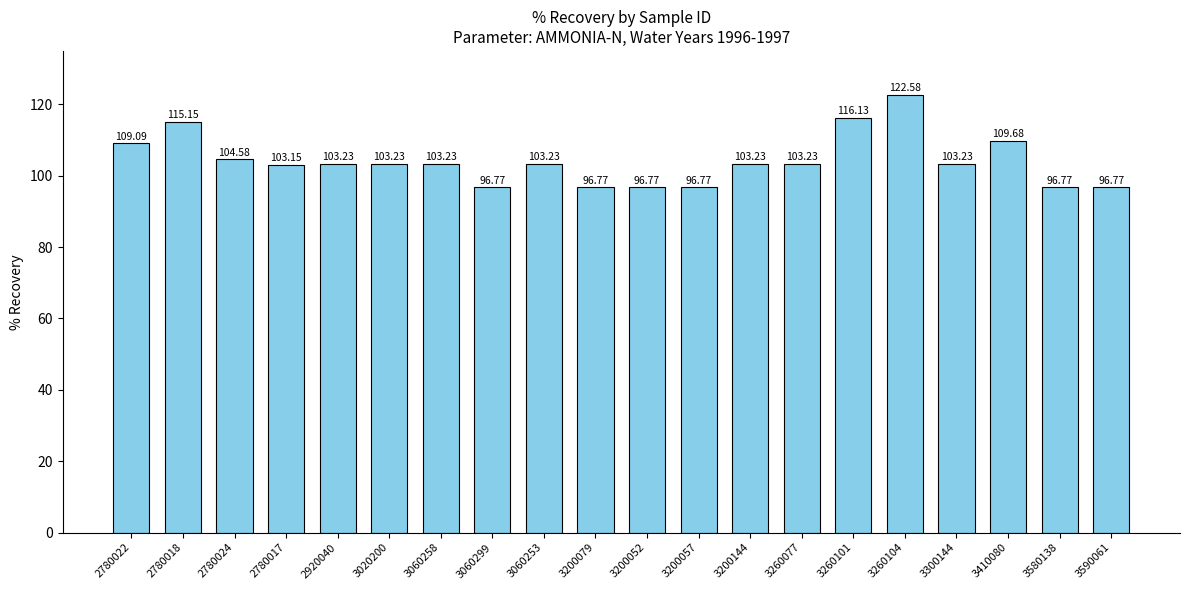

Reading left to right, extract all data points from this chart.

2780022=109.1	2780018=115.2	2780024=104.6	2780017=103.2	2920040=103.2	3020200=103.2	3060258=103.2	3060299=96.8	3060253=103.2	3200079=96.8	3200052=96.8	3200057=96.8	3200144=103.2	3260077=103.2	3260101=116.1	3260104=122.6	3300144=103.2	3410080=109.7	3580138=96.8	3590061=96.8